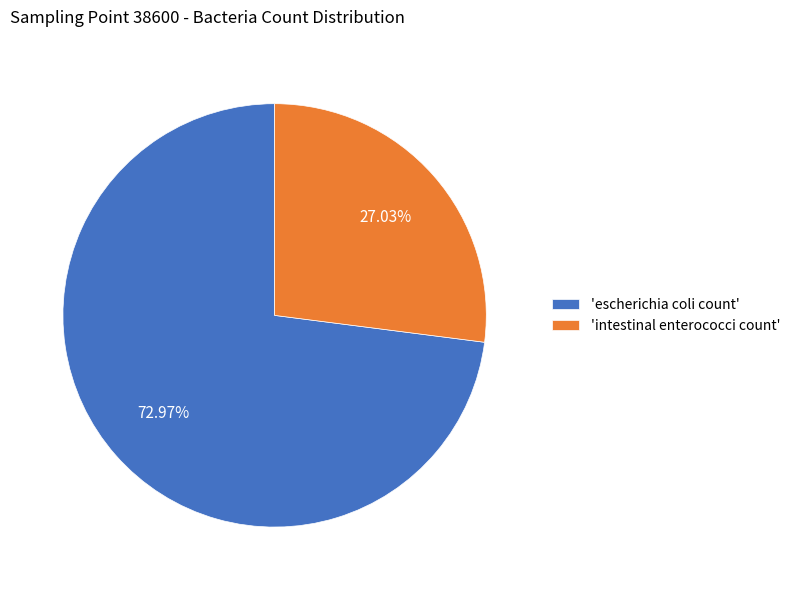

How many segments does this pie chart have?

2